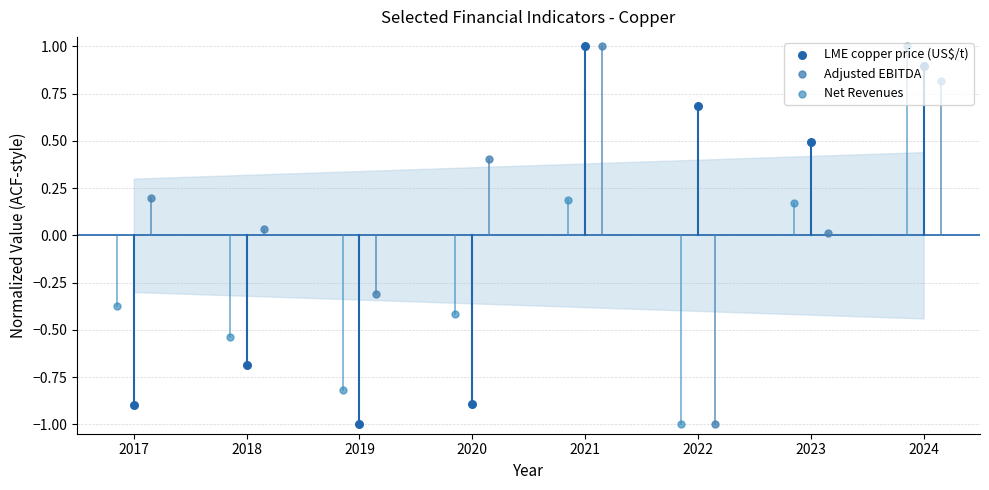

At which category is the sum across all series the highest?

2024